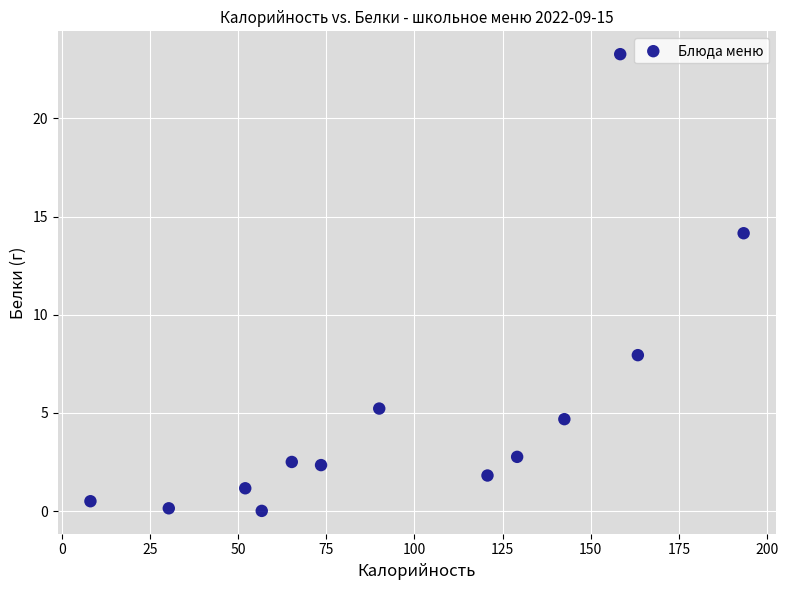

What is the range of Y values (max minus min)?

23.3